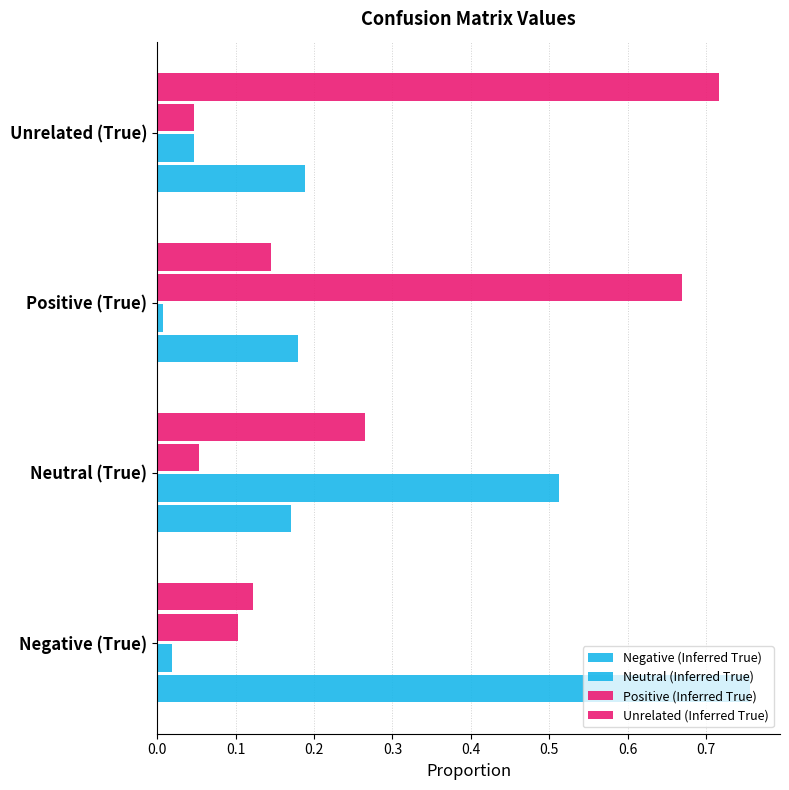

How many series are shown in this chart?

4